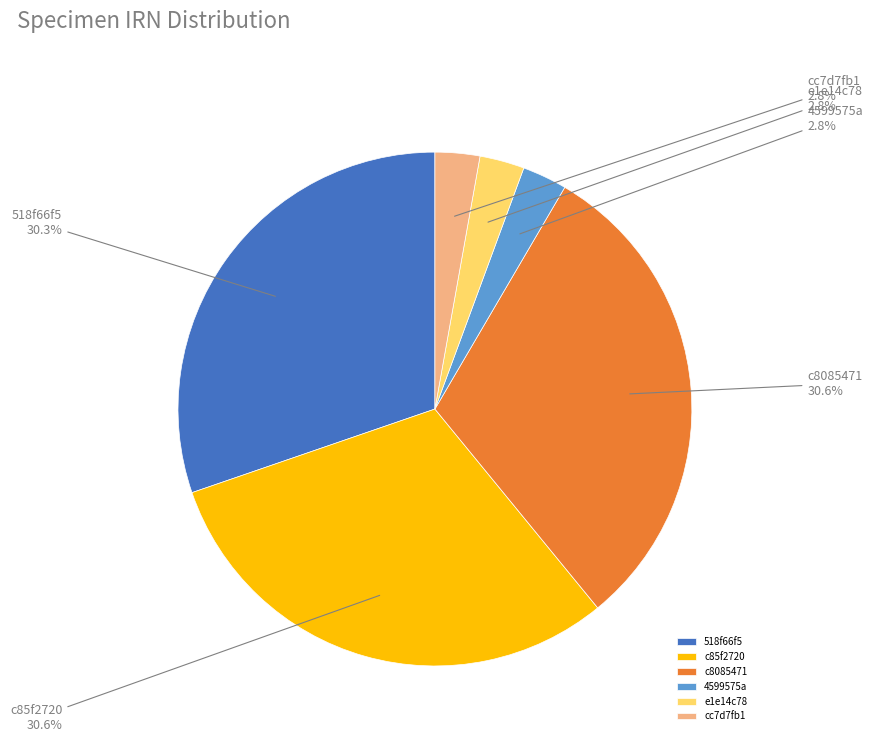

Is it true that c85f2720 is 31% of the pie?

True